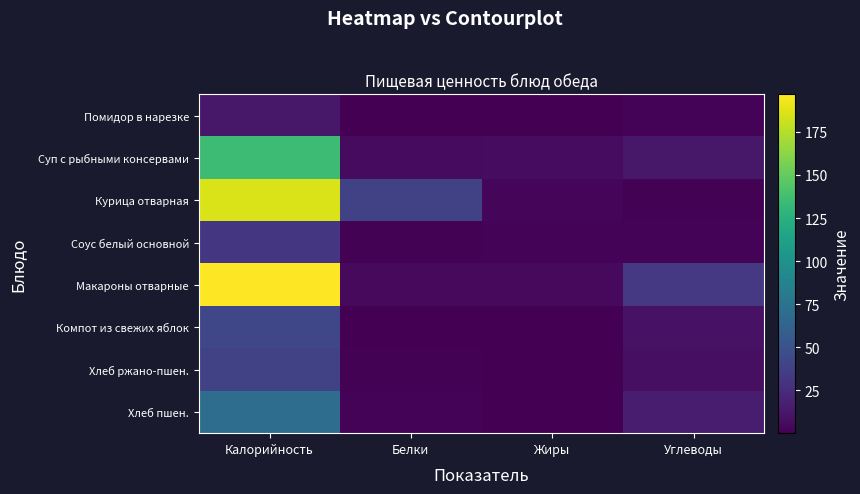

At Калорийность, list the series in order from smallest to largest.

Помидор в нарезке, Соус белый основной, Хлеб ржано-пшен., Компот из свежих яблок, Хлеб пшен., Суп с рыбными консервами, Курица отварная, Макароны отварные